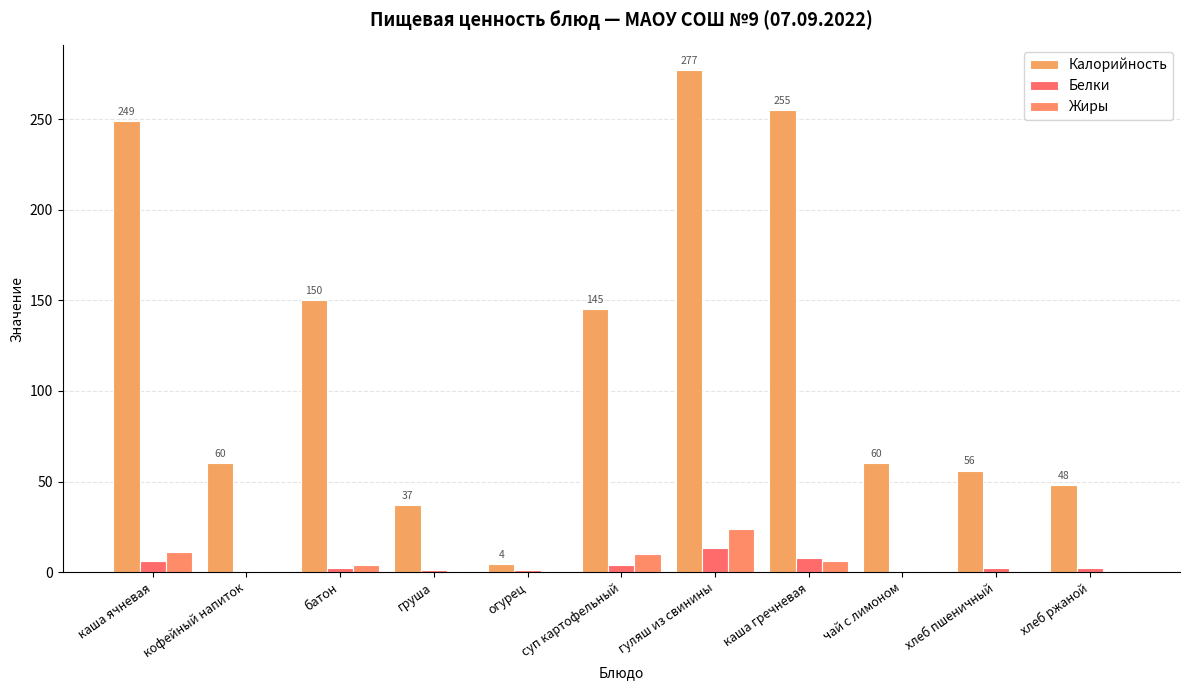

What is the average value of the Белки series?

3.5